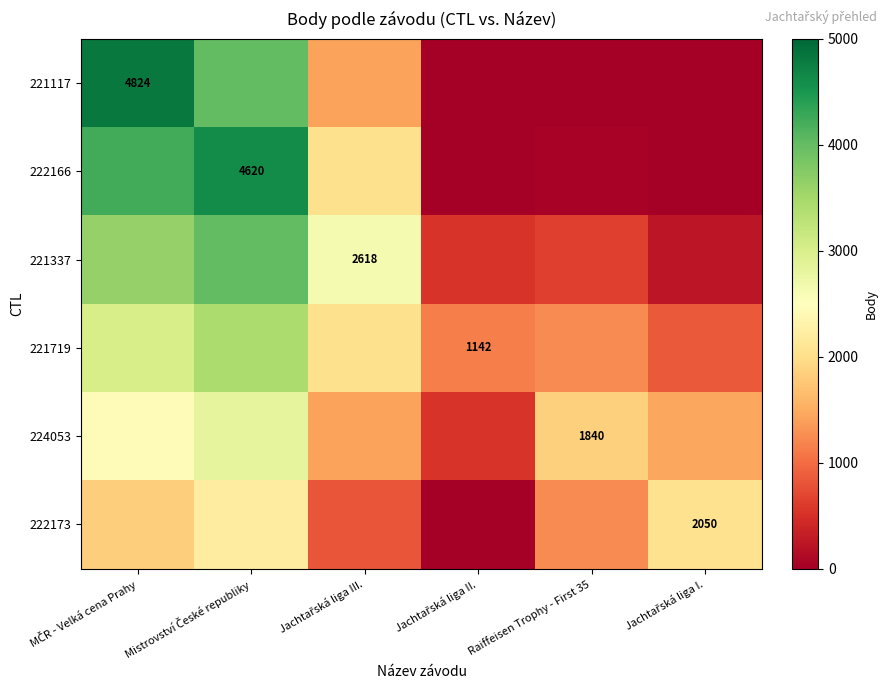

Which category has the lowest value in the 221719 series?

Jachtařská liga I.